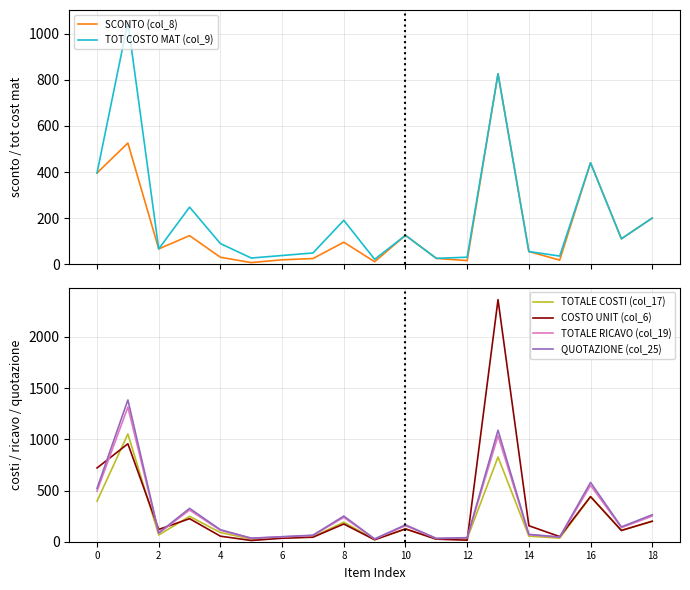

At how many categories does at least one series exceed 1474?

1